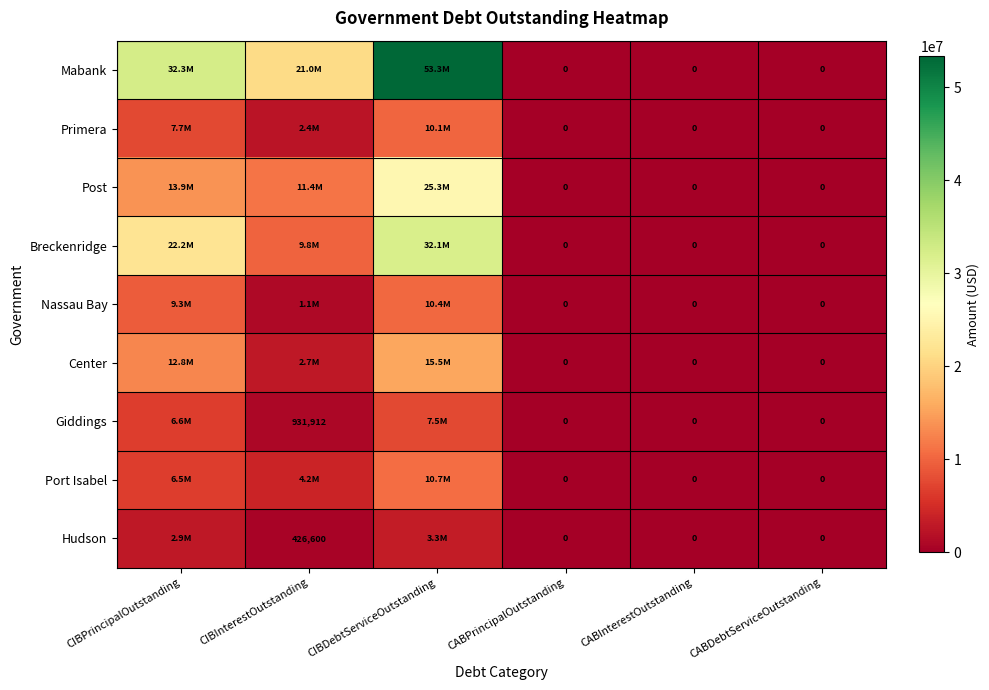

Is the value of Giddings at CIBInterestOutstanding greater than the value of Post at CABDebtServiceOutstanding?

Yes